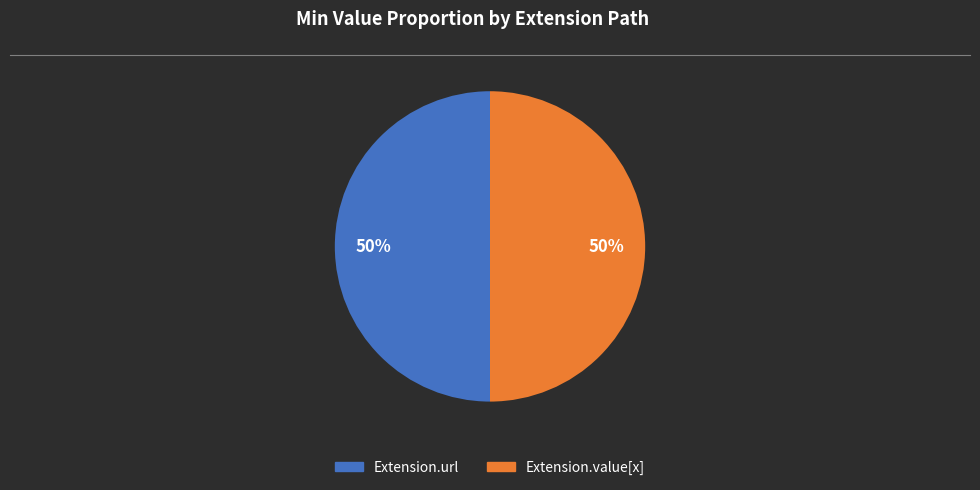

How many segments does this pie chart have?

2